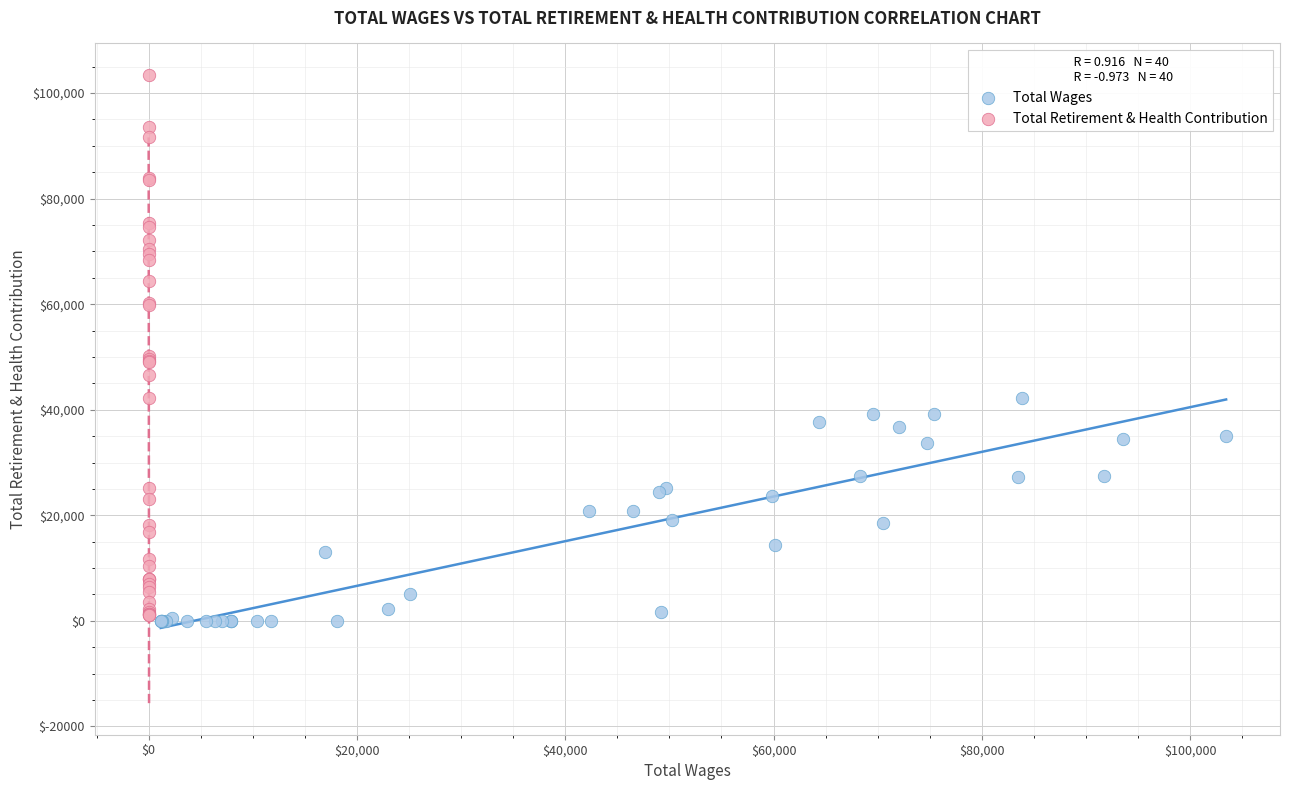

Which series has the largest Y range (max minus min)?

Total Retirement & Health Contribution